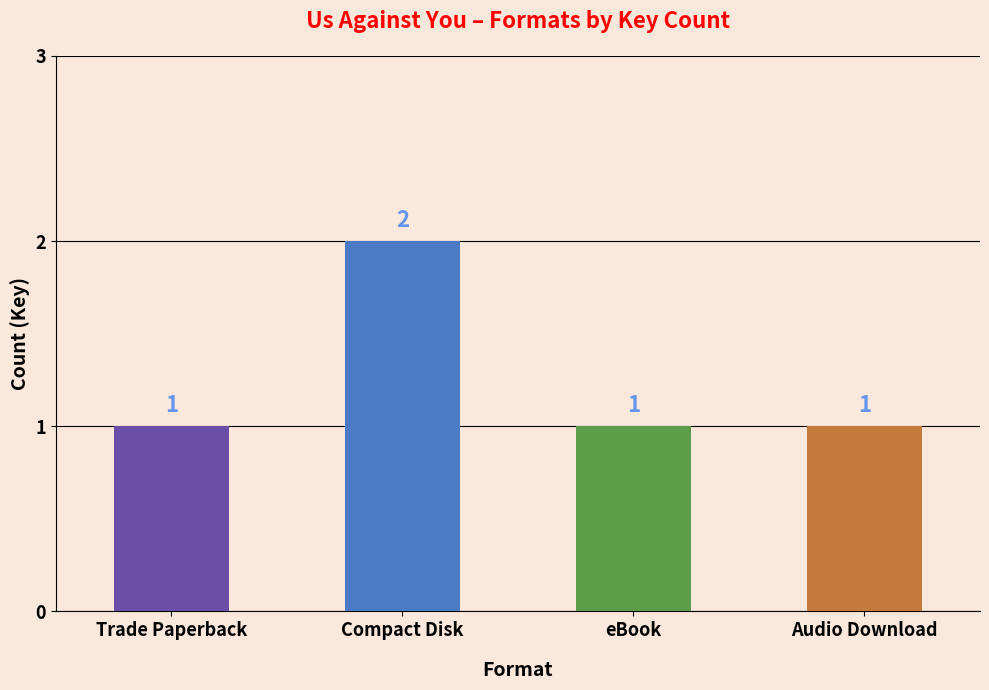

What is the change in value from Compact Disk to eBook?

-1